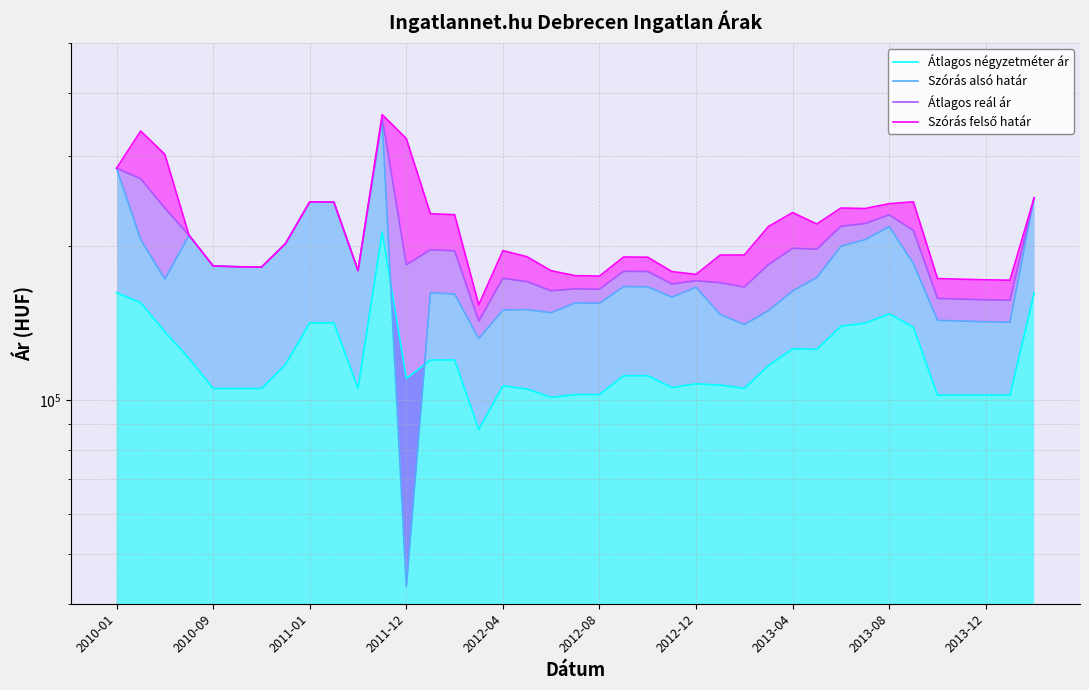

Which series ends up on top after the final intersection of Szórás alsó határ and Átlagos négyzetméter ár?

Szórás alsó határ